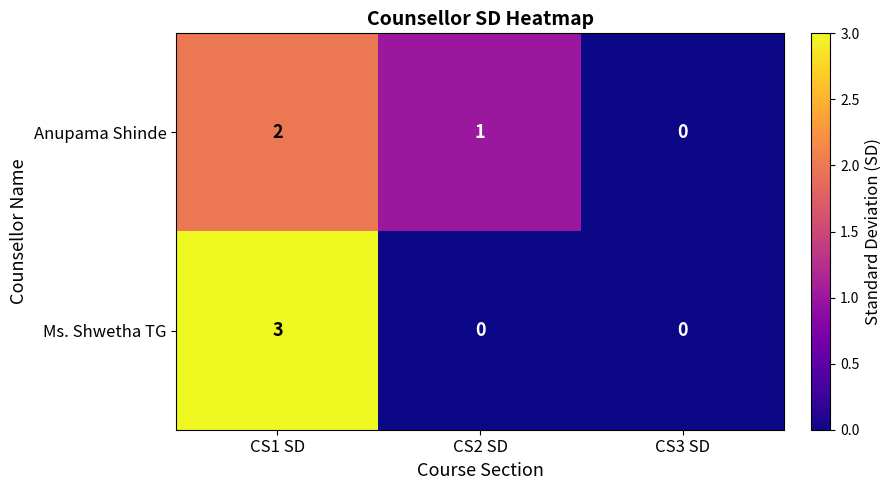

Count the number of data series in this chart.

2